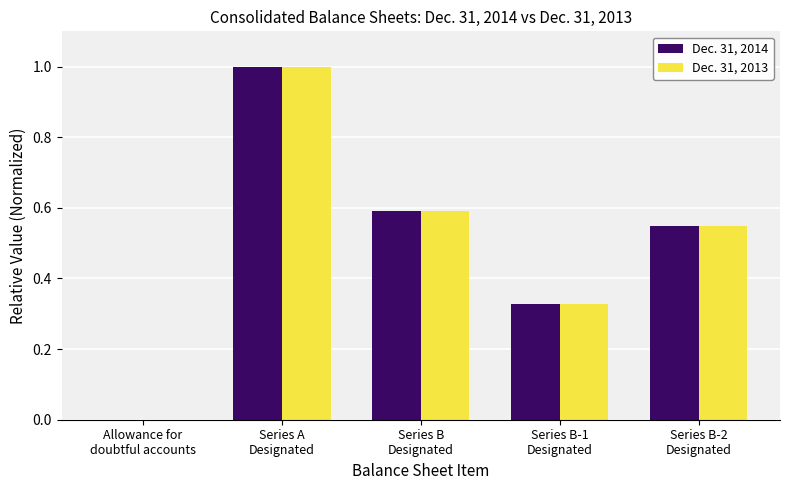

What is the highest value of the Dec. 31, 2014 series?

1.0